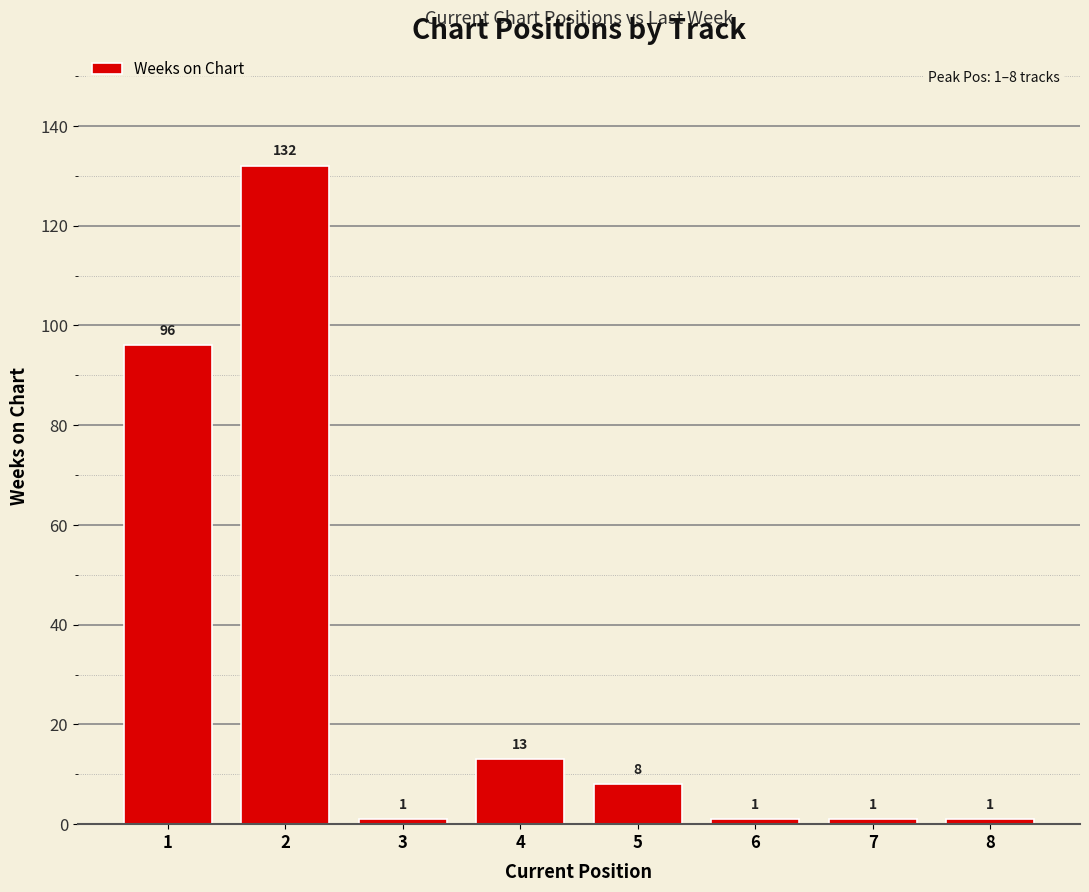

Which label corresponds to the largest value in the chart?

2